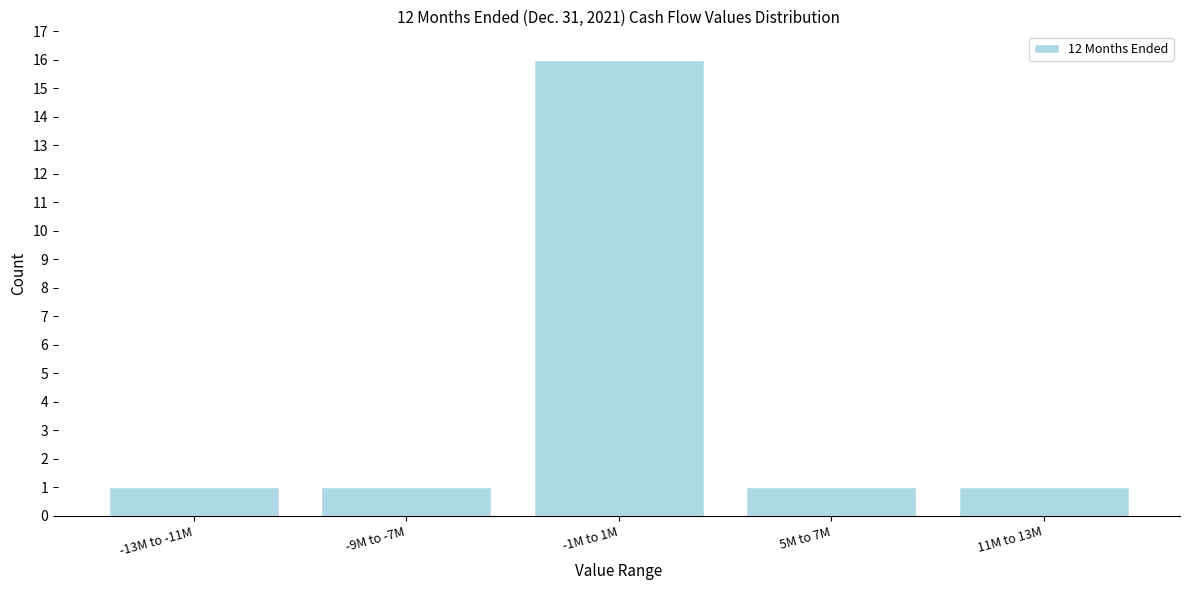

Reading left to right, what are all the values shown in this chart?

1	1	16	1	1